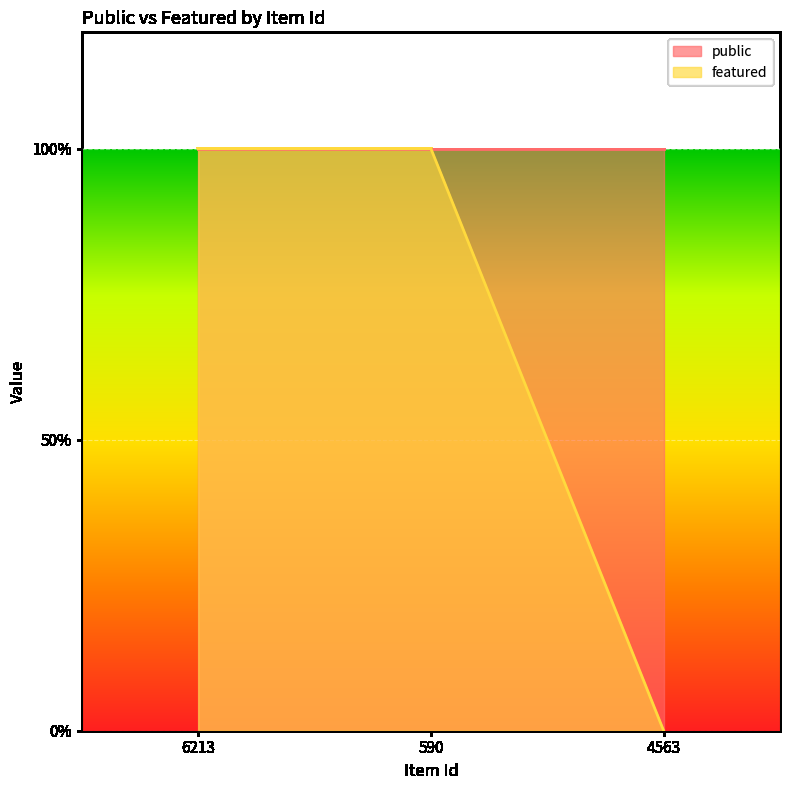

Which label corresponds to the smallest value in the chart?

4563